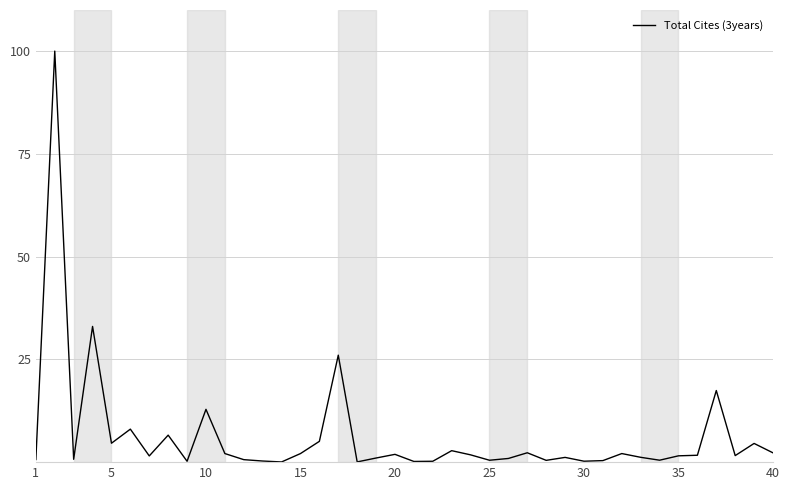

What is the maximum value shown in the chart?

100.0